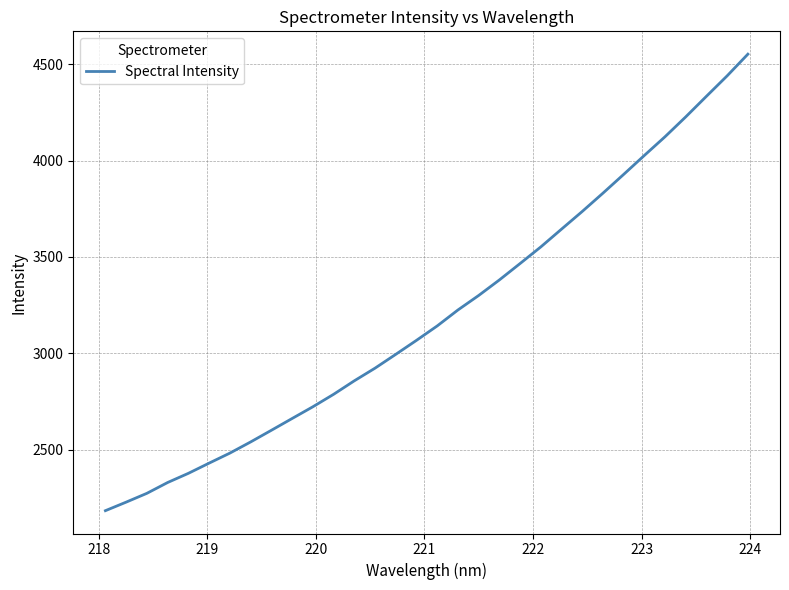

How many lines are shown in the chart?

1